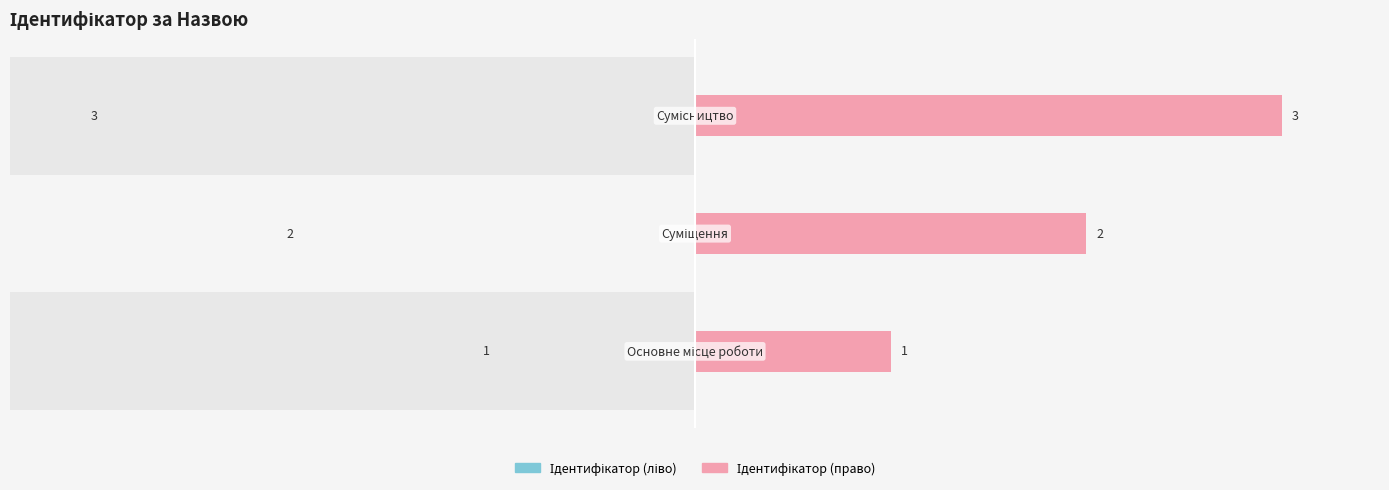

Is it true that Ідентифікатор (право) equals 1 at 0?

False